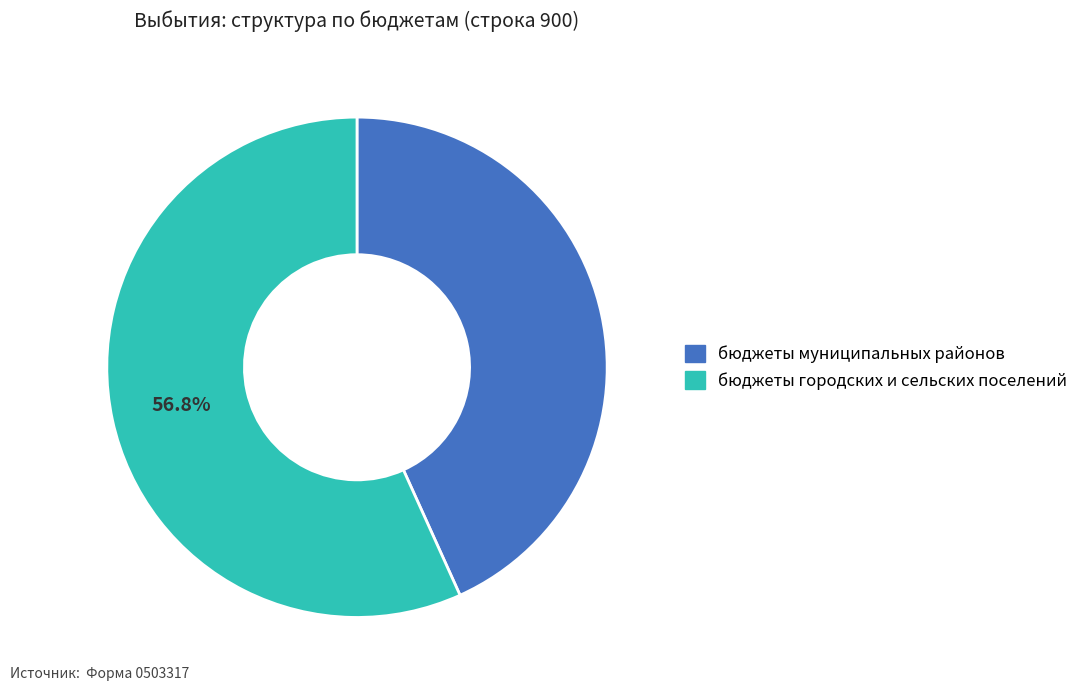

What percentage is NOT represented by бюджеты городских и сельских поселений?

43.2%